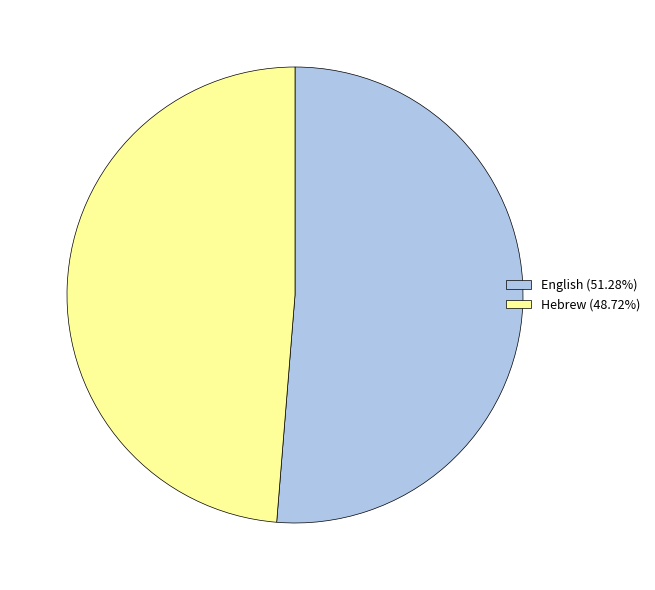

Is there a majority slice in this chart?

Yes